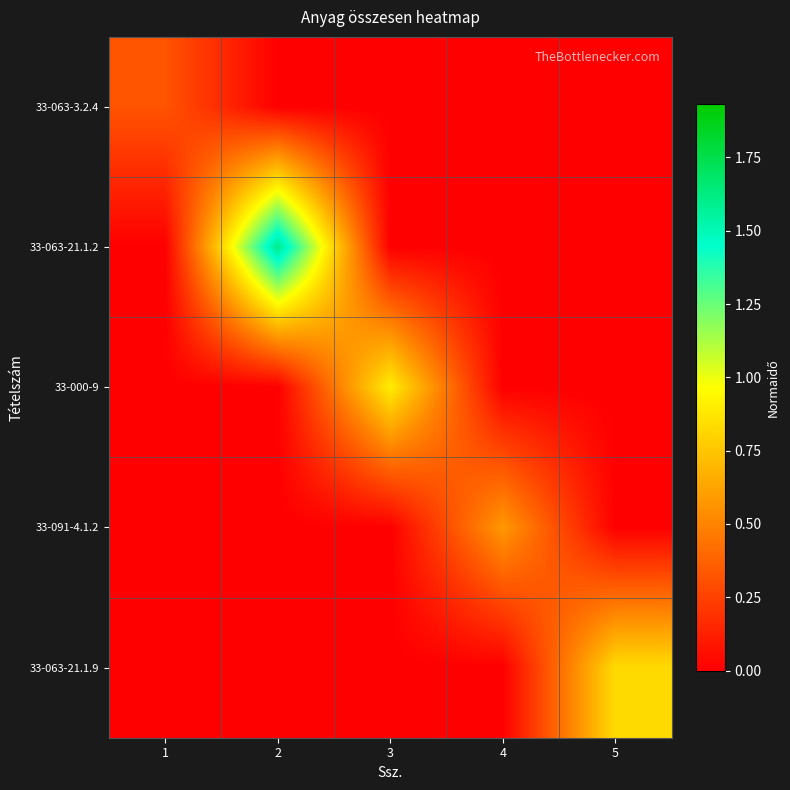

At which category is the sum across all series the highest?

2